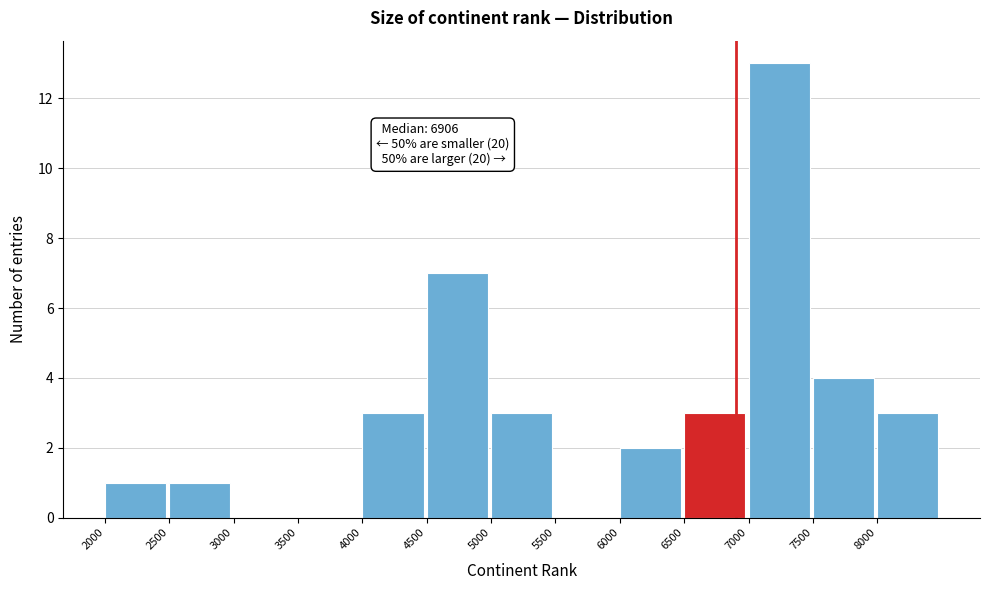

Over which range of the x-axis is the bar tallest?

7000 to 7500